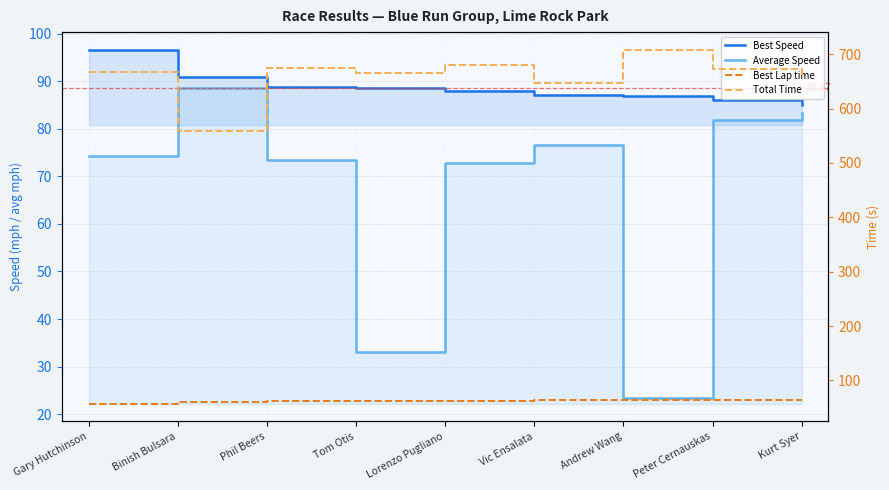

What is the difference between the highest and lowest values at Phil Beers?

612.5